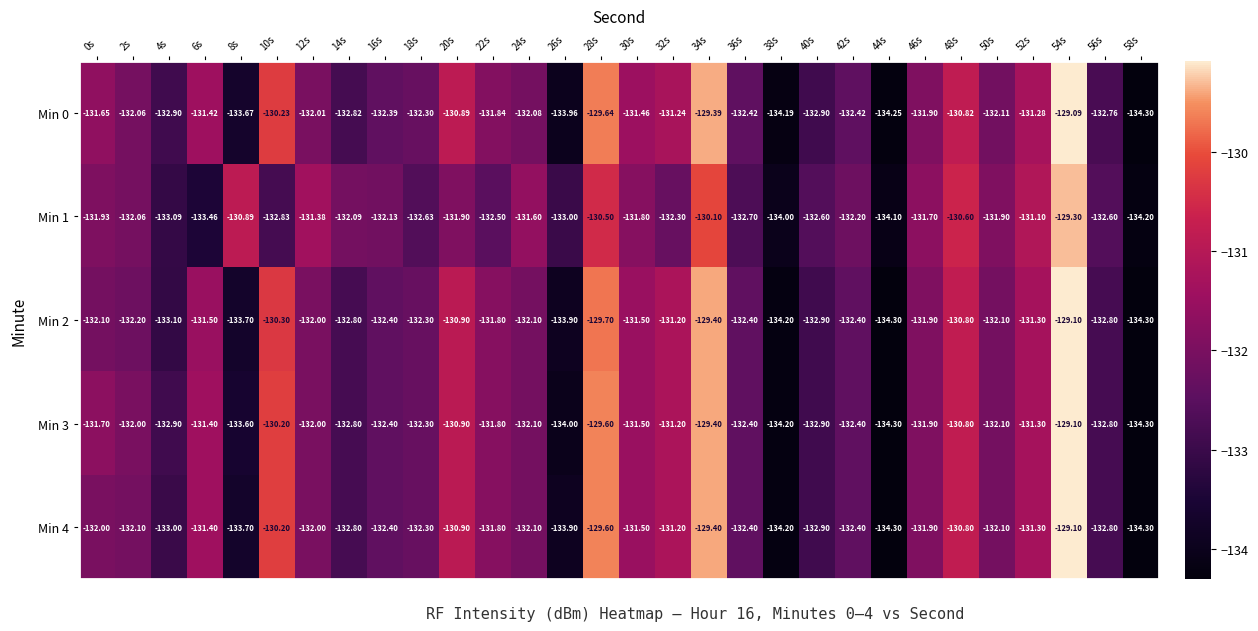

Count the number of data series in this chart.

5